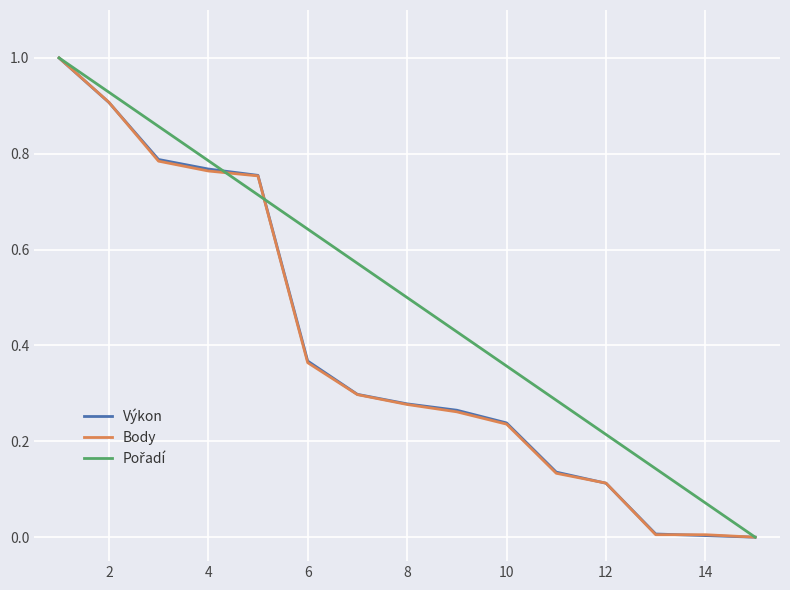

What is the maximum value shown in the chart?

1.0